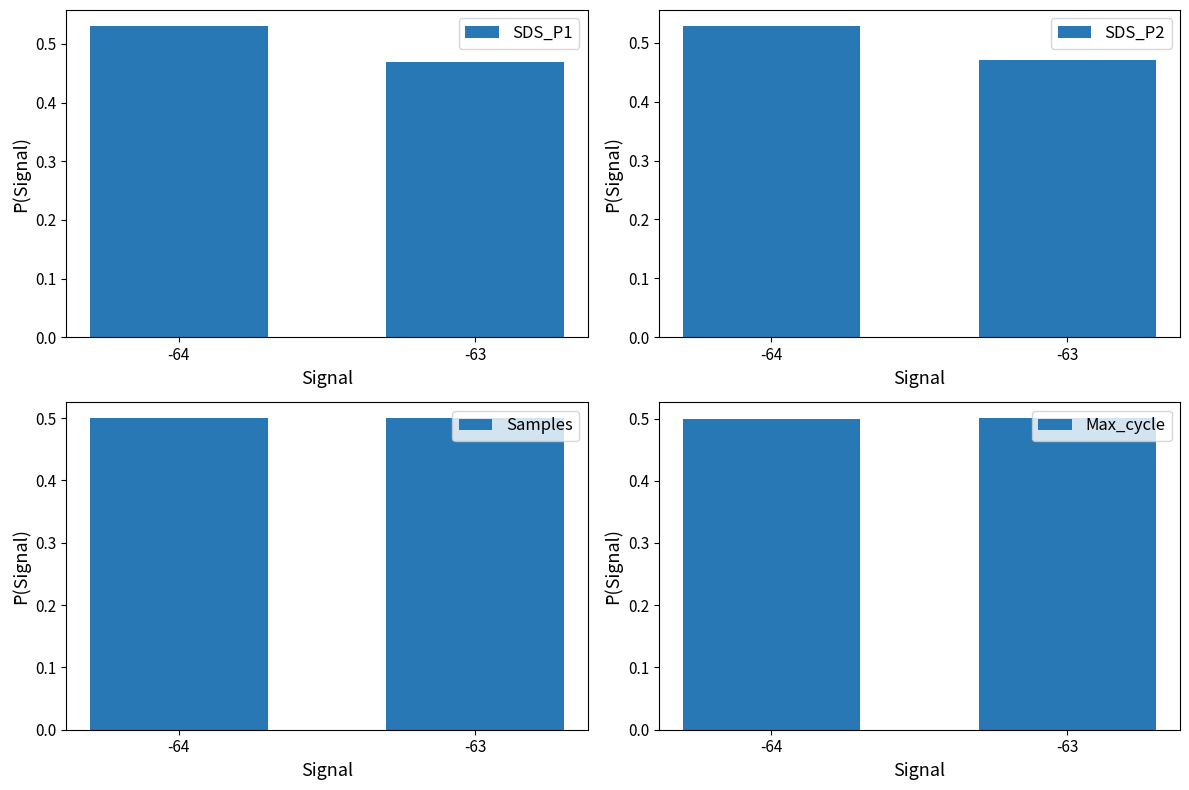

Between -63 and -64, which is larger?

-64